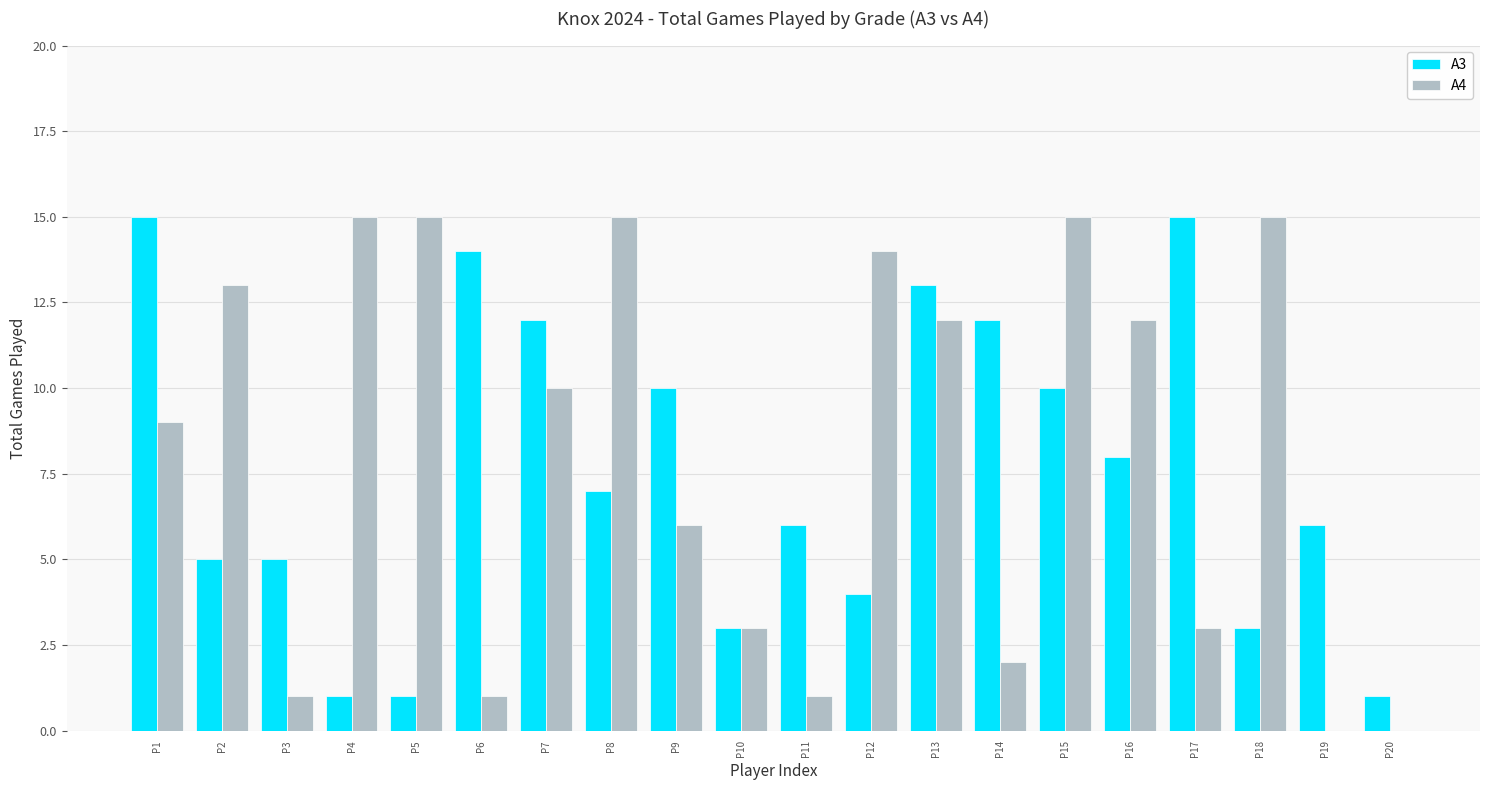

Which series changed the most between P12 and P13?

A3